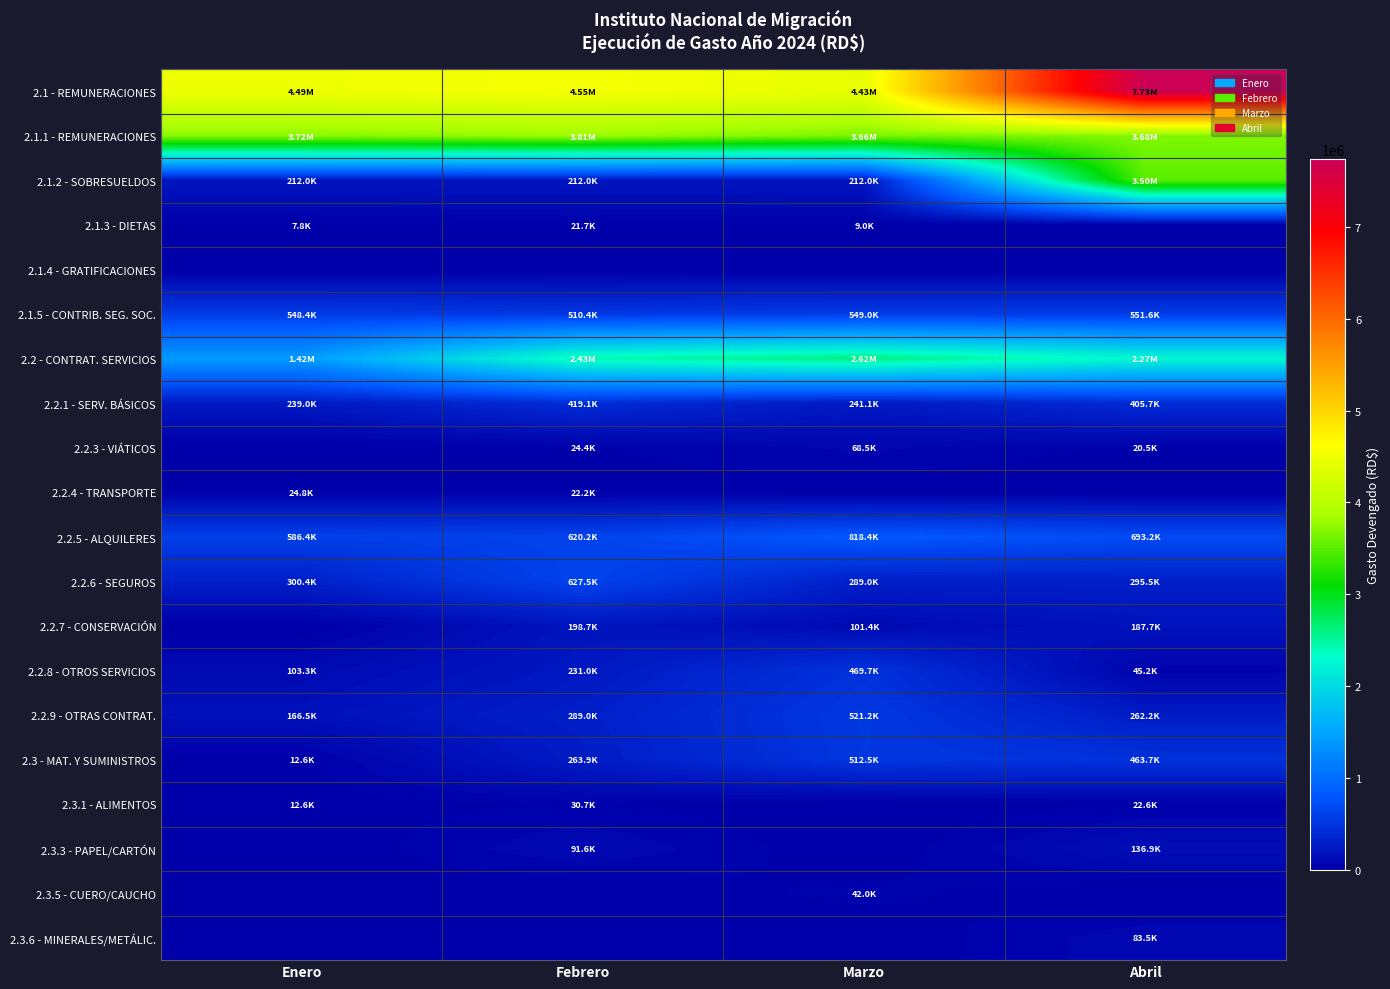

What is the spread (max minus min) of values at Marzo?

4433751.0